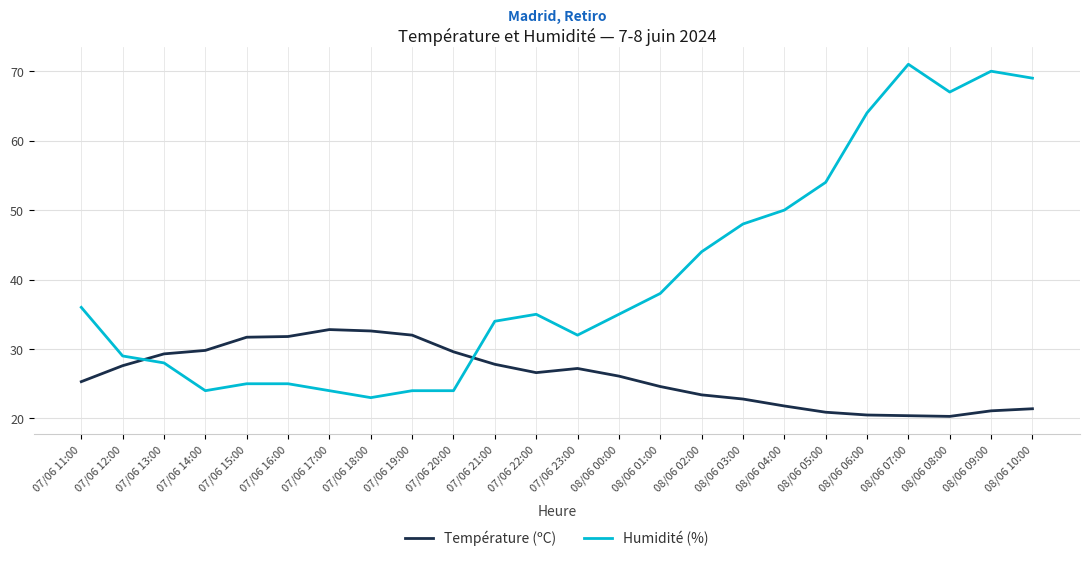

At which label does Humidité (%) reach its peak?

08/06 07:00